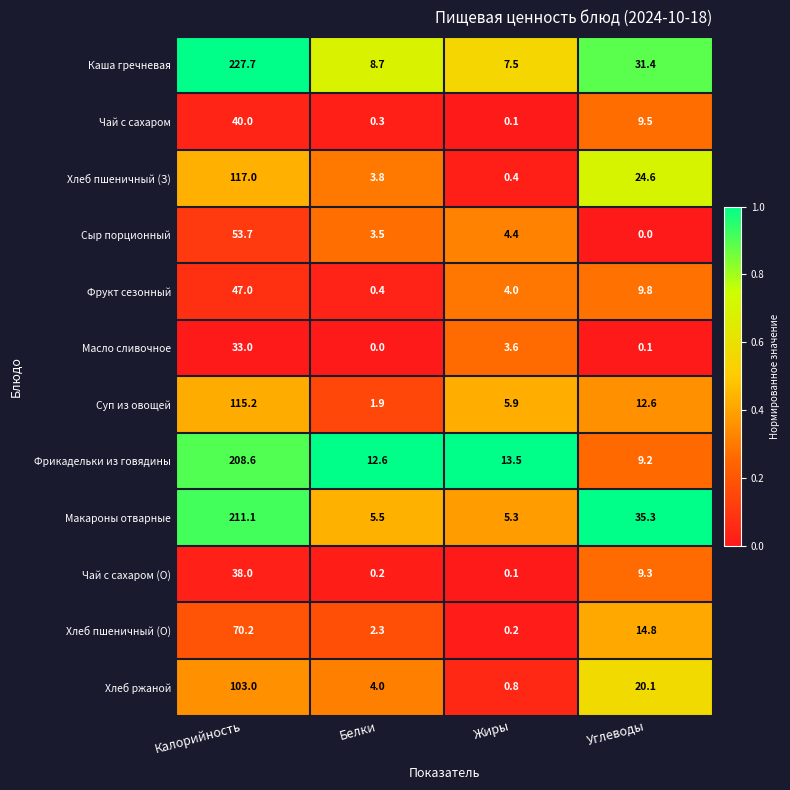

Which series has the widest spread of values?

Каша гречневая